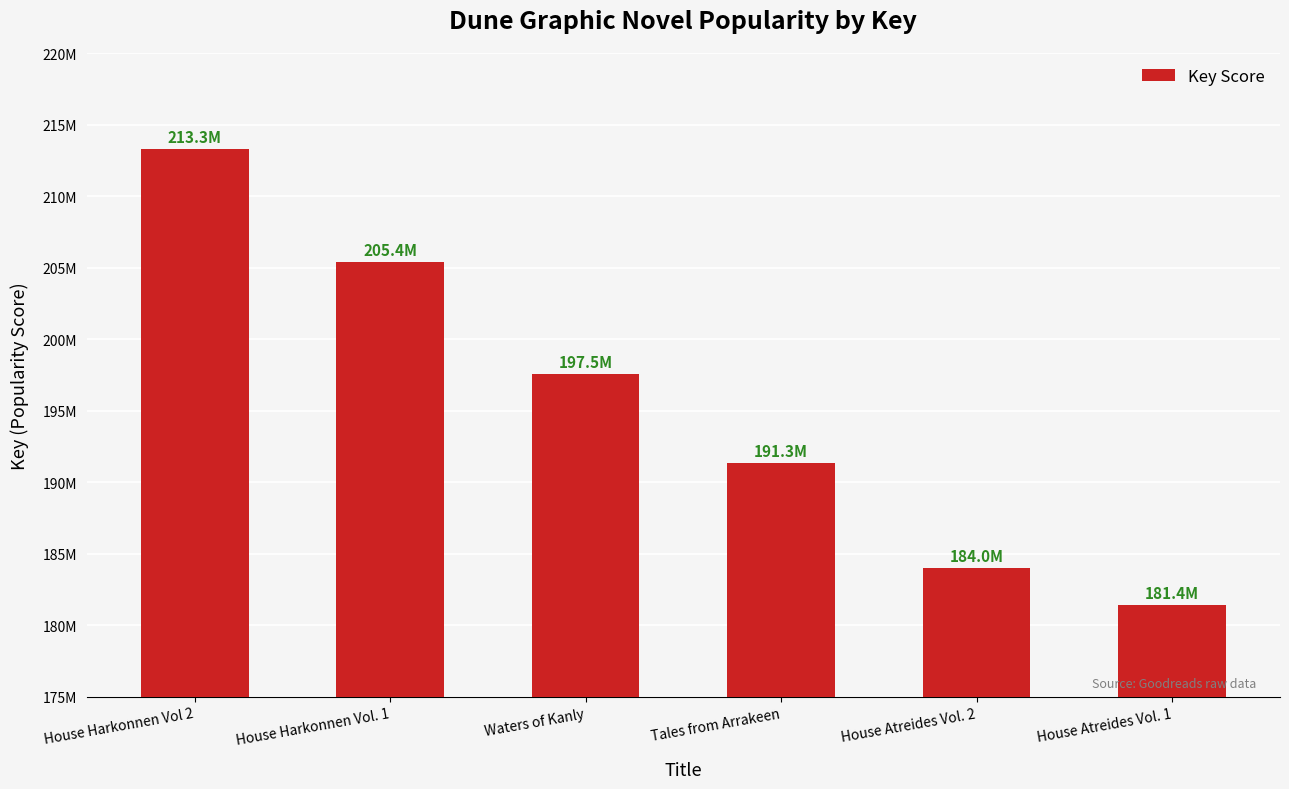

How many values exceed 197524390?

2